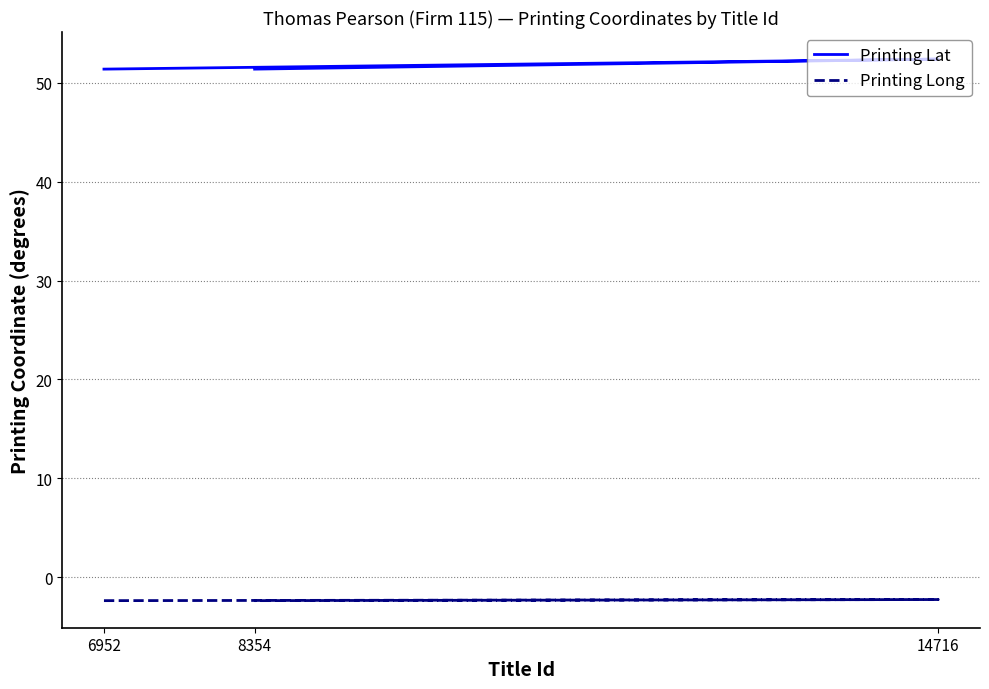

What is the label of the 3rd point from the right?

6952